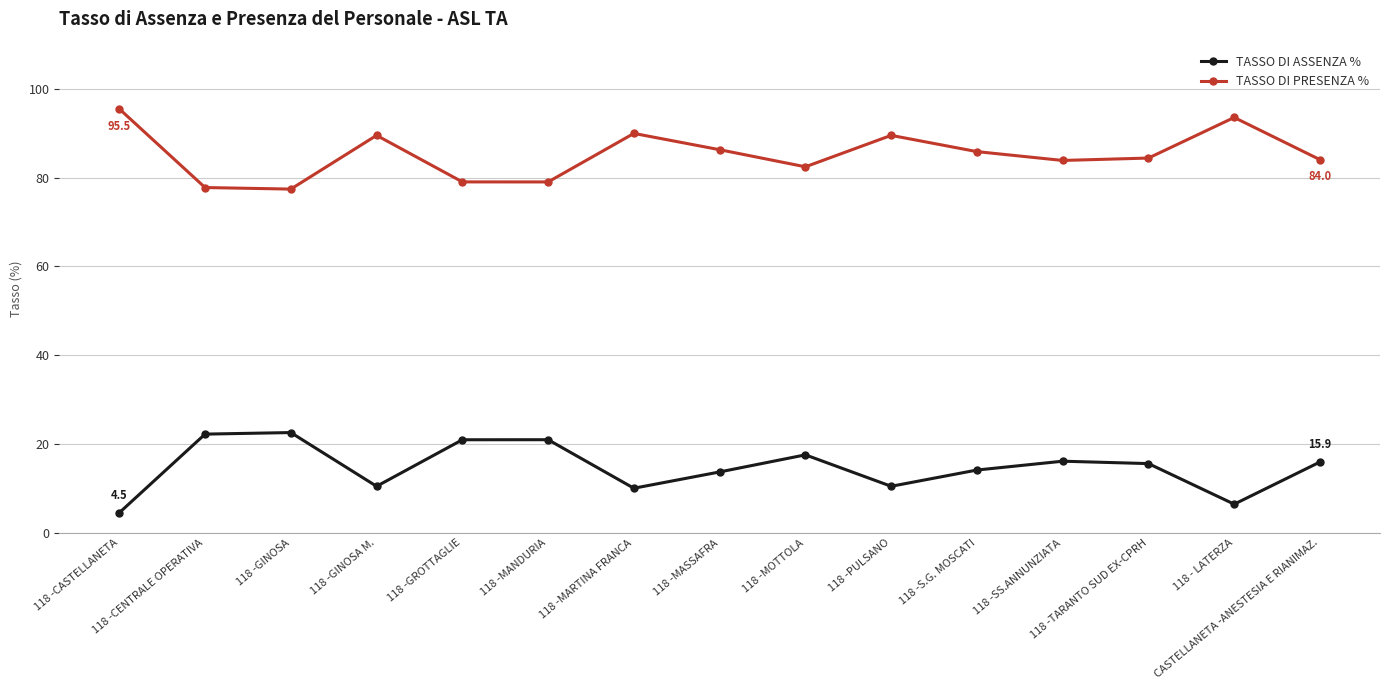

True or false: TASSO DI PRESENZA % and TASSO DI ASSENZA % intersect in this chart.

False